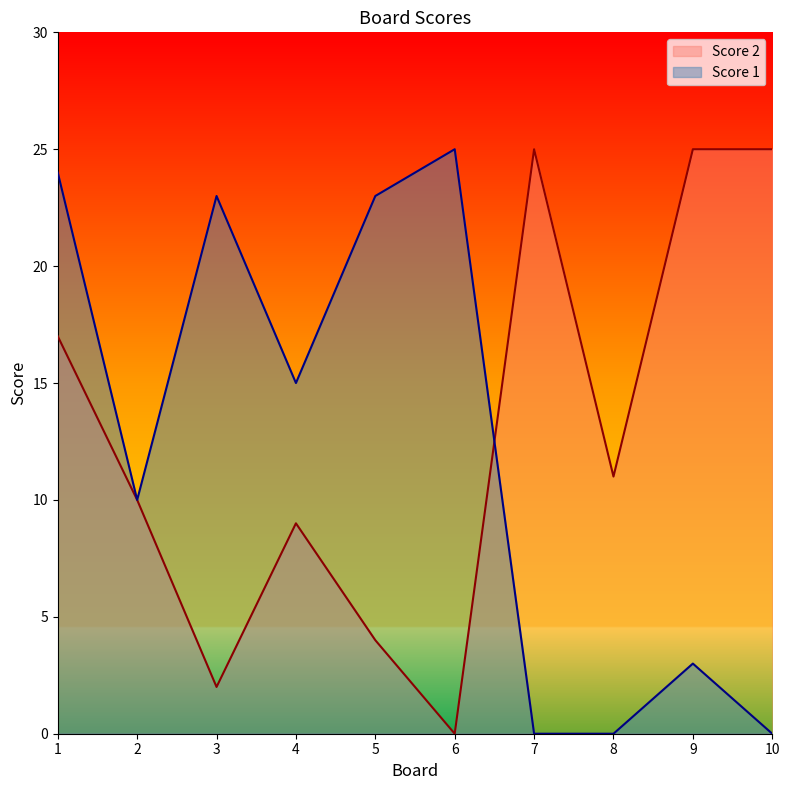

Where do Score 2 and Score 1 first cross each other?

6 and 7